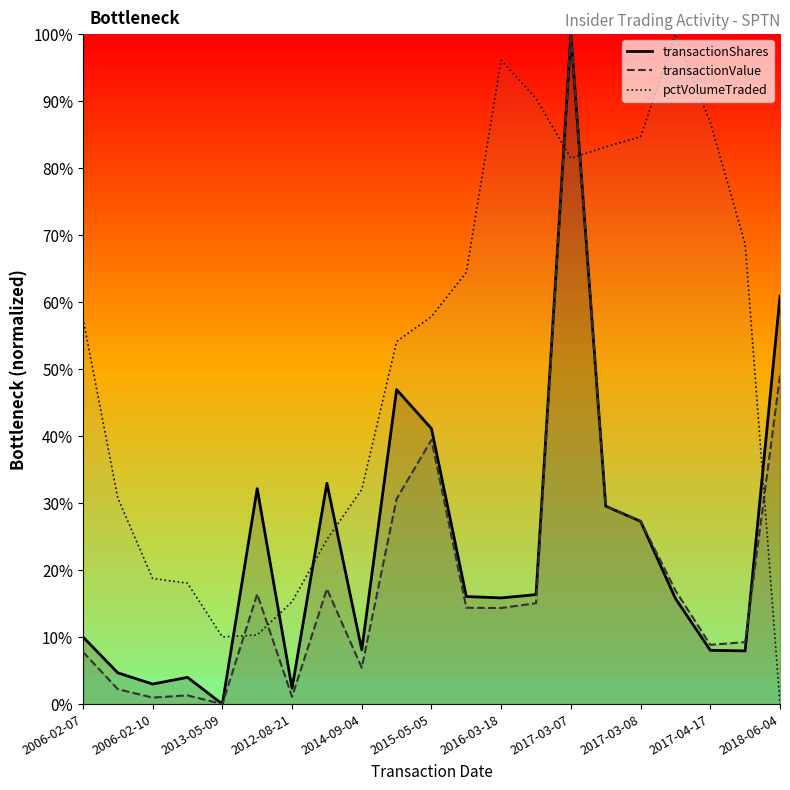

Between 2016-03-18 and 2017-04-17, which series saw the biggest shift?

pctVolumeTraded